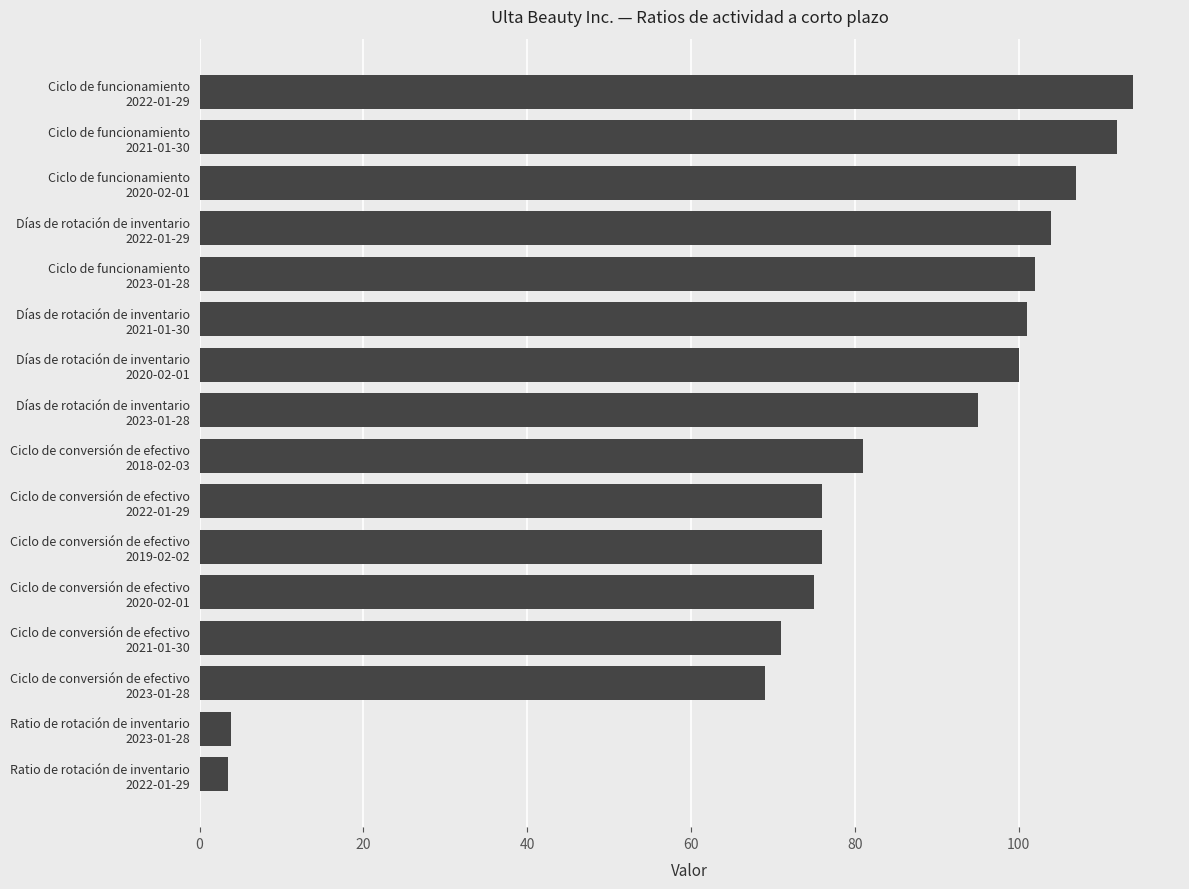

Does the chart contain any negative values?

No